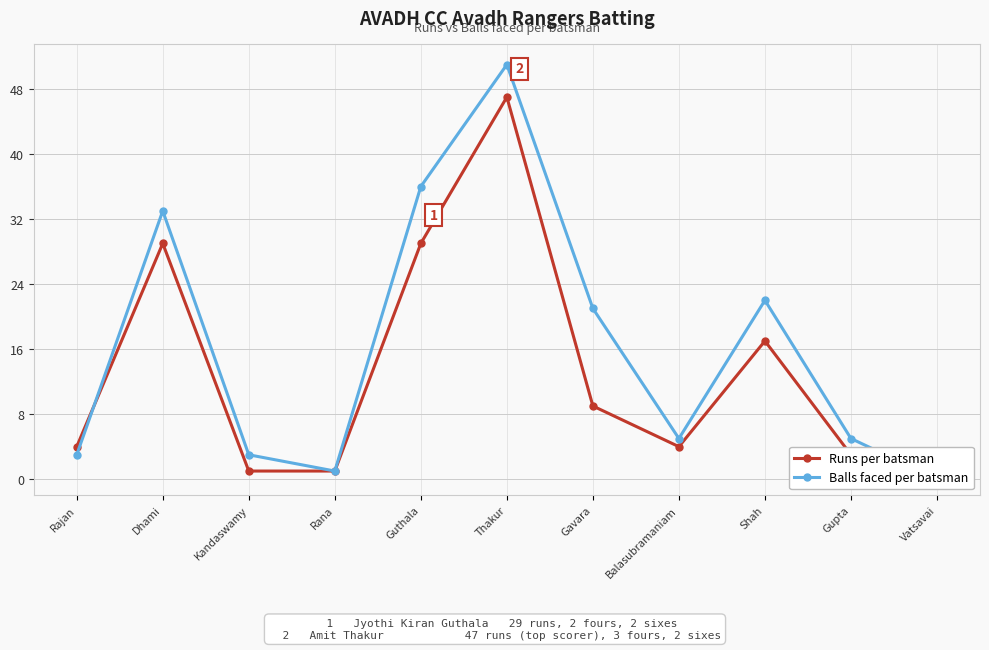

How many lines are shown in the chart?

2